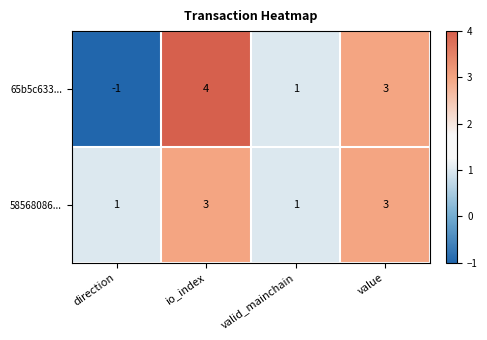

The 65b5c633... series shows -1 at direction. True or false?

True